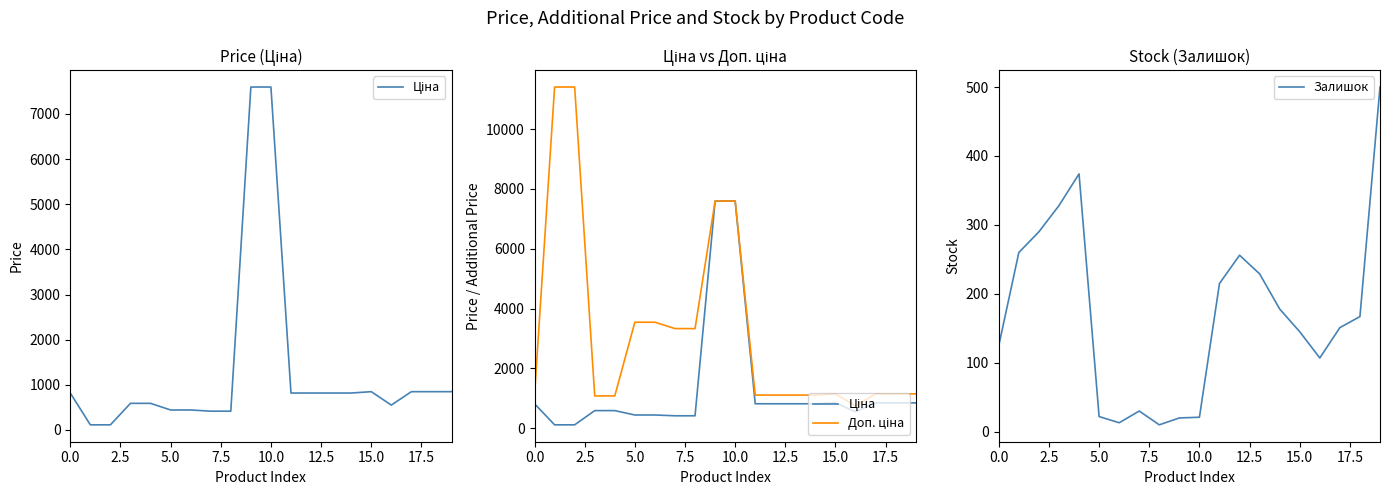

Reading left to right, what are all the values shown in this chart?

Ціна: 818.5	114.1	114.1	589.9	589.9	443.1	443.1	416.6	416.6	7596.5	7596.5	818.5	818.5	818.5	818.5	848.4	551.5	848.4	848.4	848.4
Доп. ціна: 1109.2	11410.0	11410.0	1081.7	1081.7	3545.0	3545.0	3332.5	3332.5	7596.5	7596.5	1109.2	1109.2	1109.2	1109.2	1149.7	747.0	1149.7	1149.7	1149.7
Залишок: 125.0	260.0	290.0	328.0	374.0	22.0	13.0	30.0	10.0	20.0	21.0	215.0	256.0	229.0	178.0	145.0	107.0	151.0	167.0	500.0